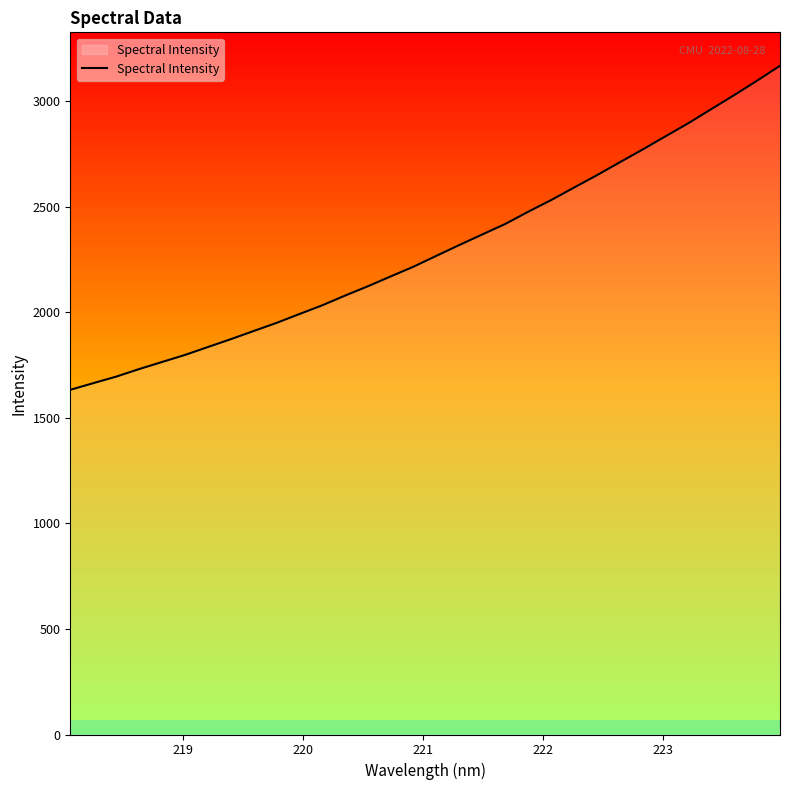

What is the minimum value shown in the chart?

1633.5